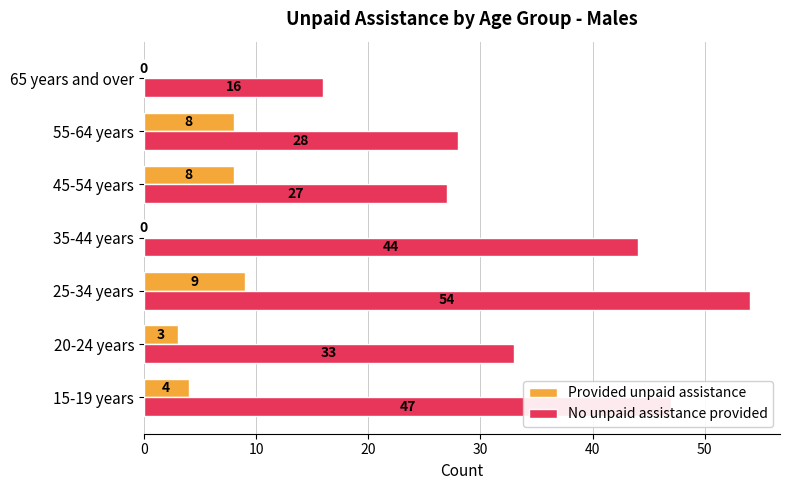

How many positive values does the Provided unpaid assistance series have?

5